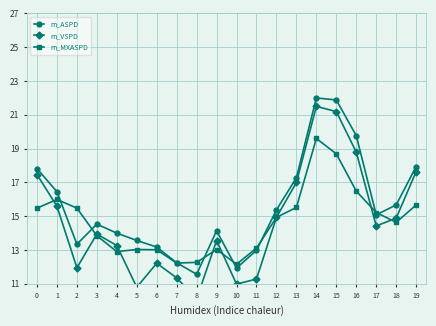

Count the number of categories in the chart.

20